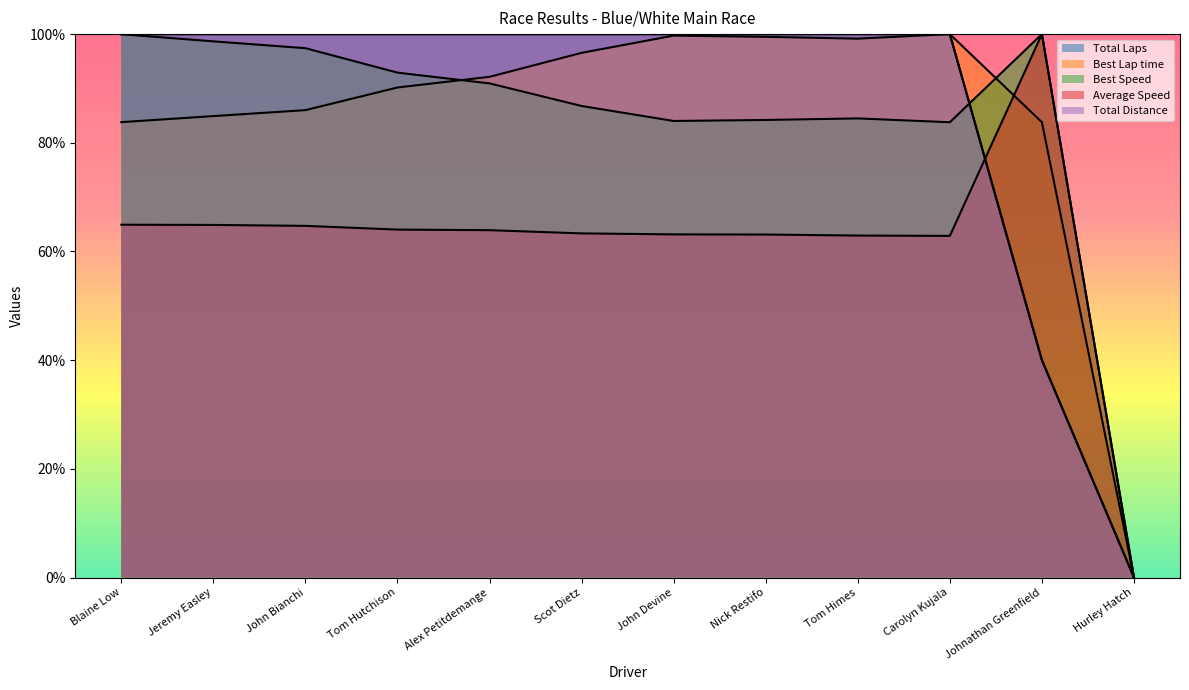

Between Jeremy Easley and John Devine, which series saw the biggest shift?

Best Lap time